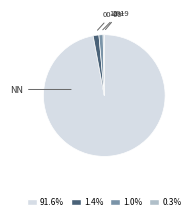

Approximately how many times larger is the value at 1.0% compared to 0.3%?

3.5